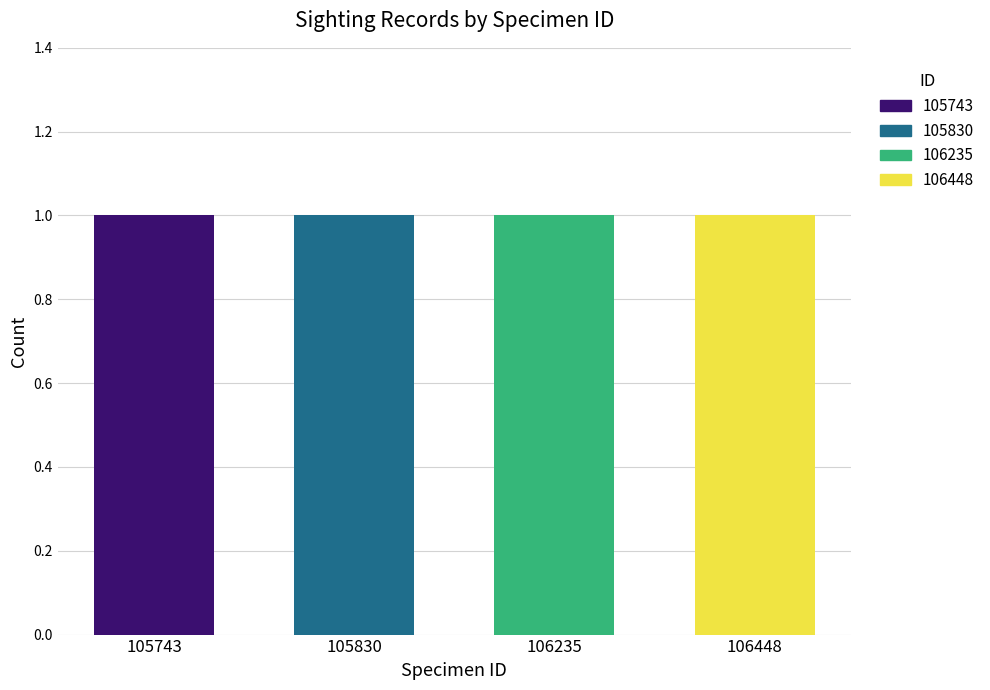

The value of Longitude at 106448 is -177.3. True or false?

False